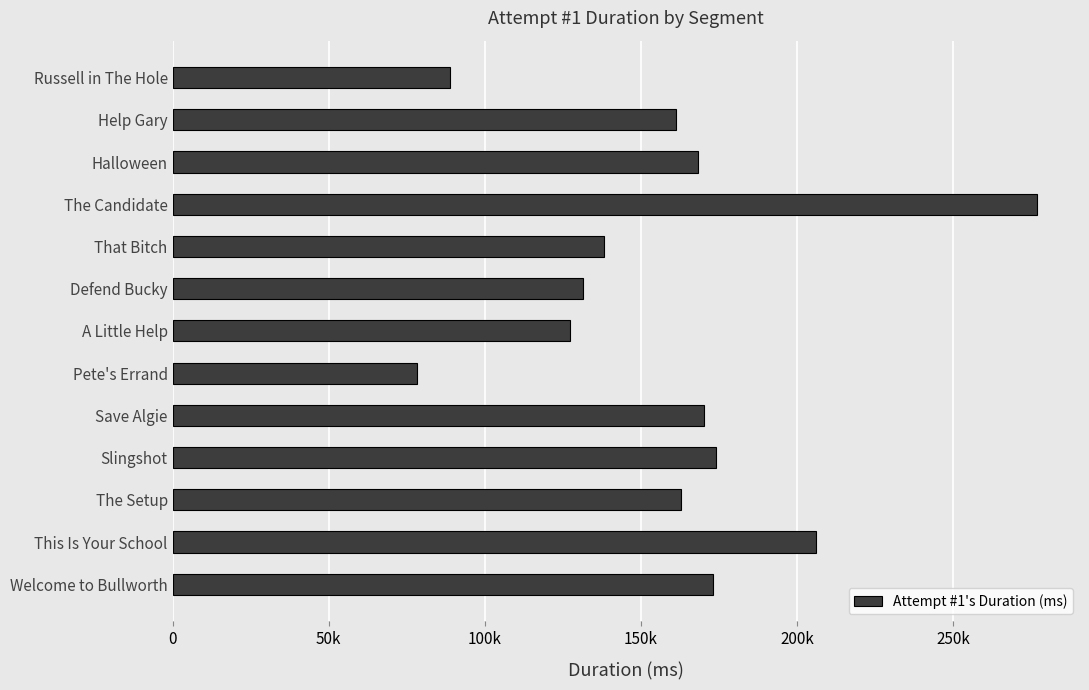

Are the bars horizontal?

Yes